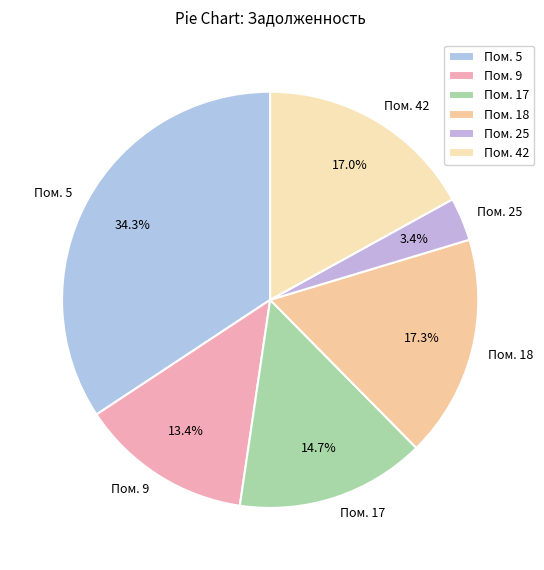

Is there a majority slice in this chart?

No